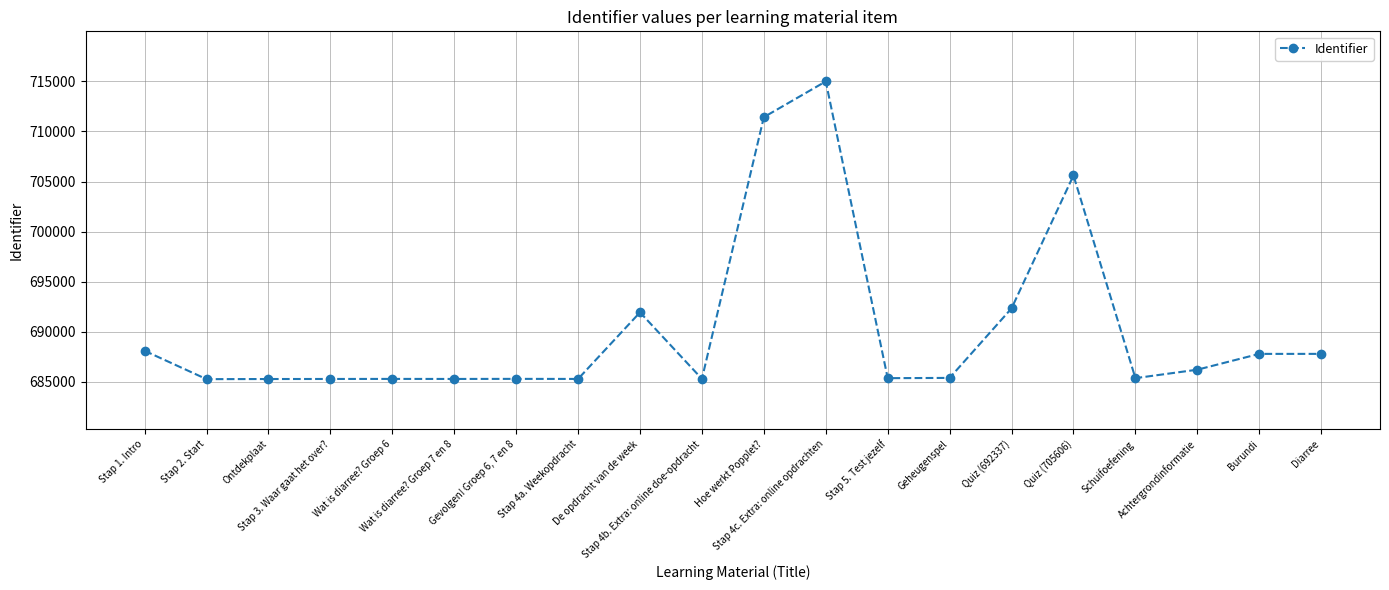

True or false: there are more than 2 points higher than both neighbors.

True